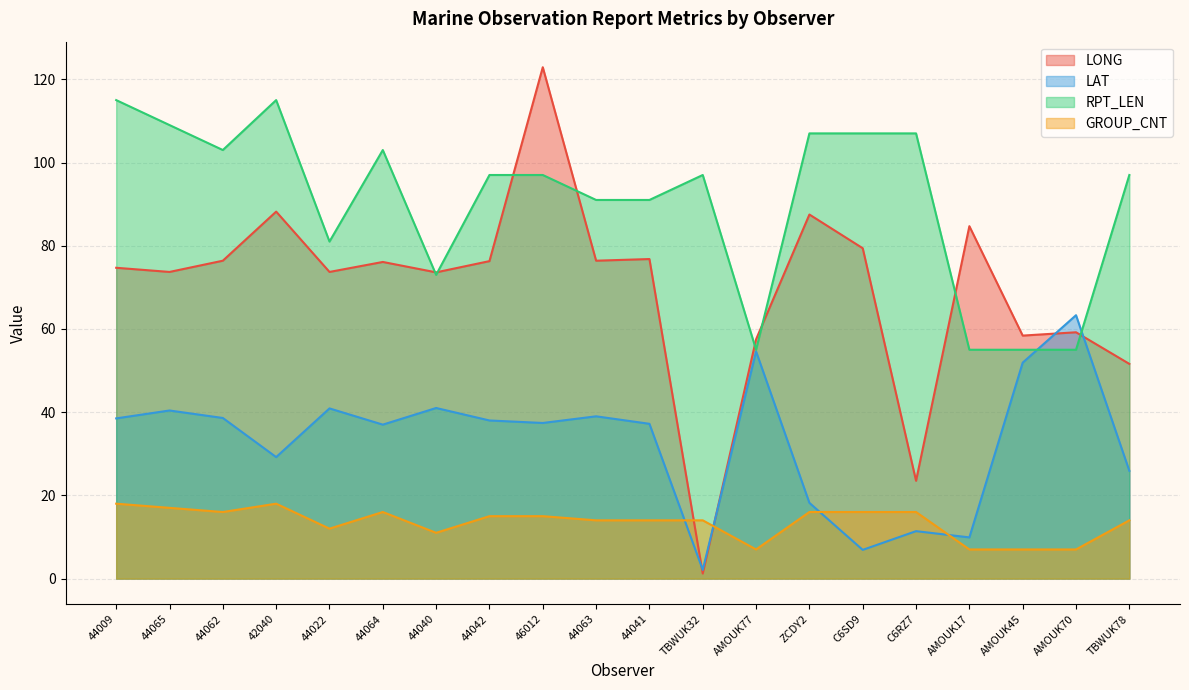

What is the total value across all series at 44040?

198.6